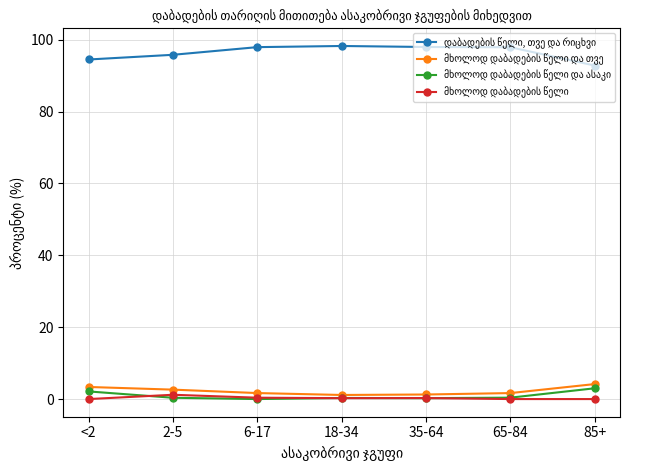

What is the label of the 5th point from the left?

35-64